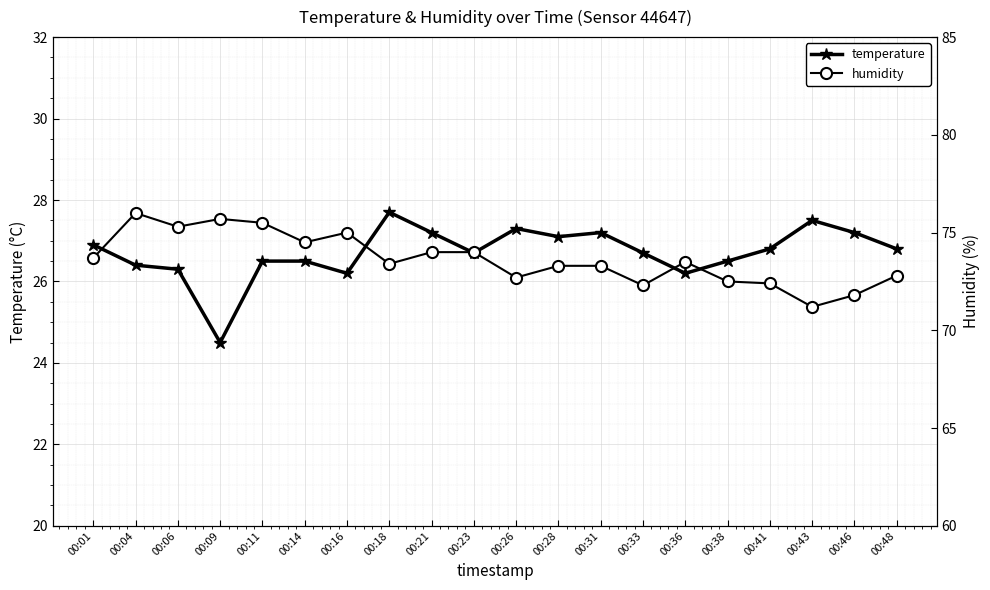

Rank the series by their maximum value, from highest to lowest.

humidity, temperature